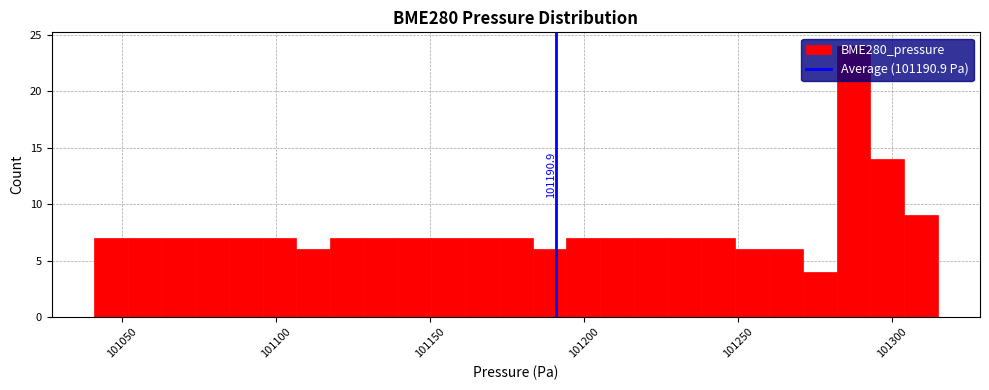

Around what value on the x-axis is the tallest bar? Give the approximate position of its centre, as read against the axis.

101285